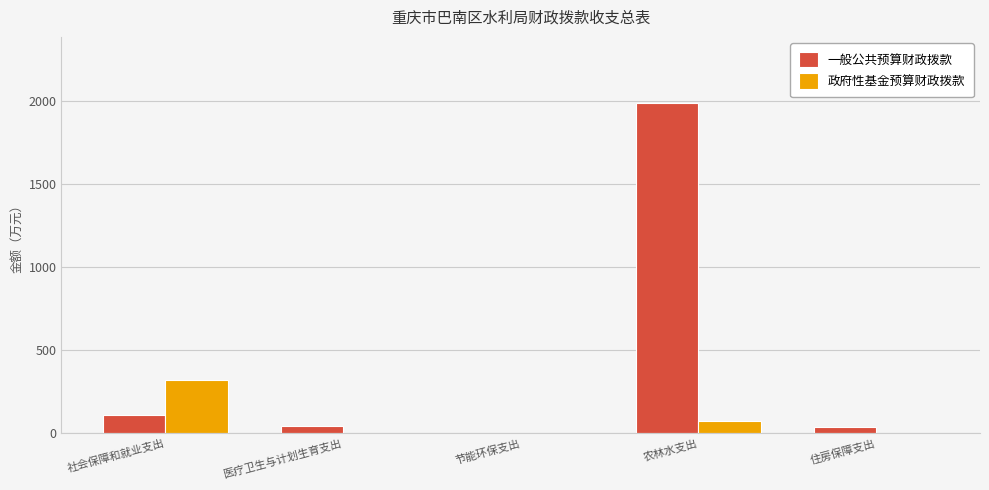

What is the maximum value shown in the chart?

1988.0